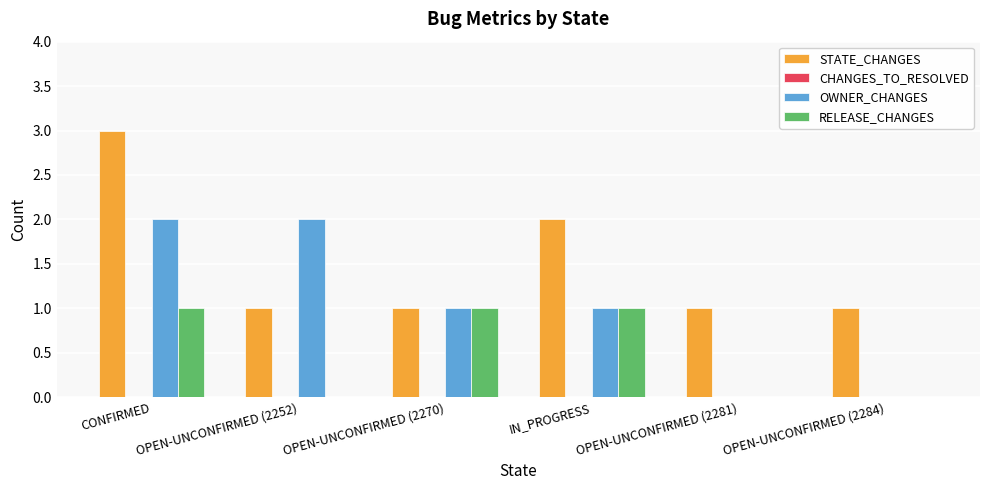

Is it true that RELEASE_CHANGES equals 1 at OPEN-UNCONFIRMED (2284)?

False